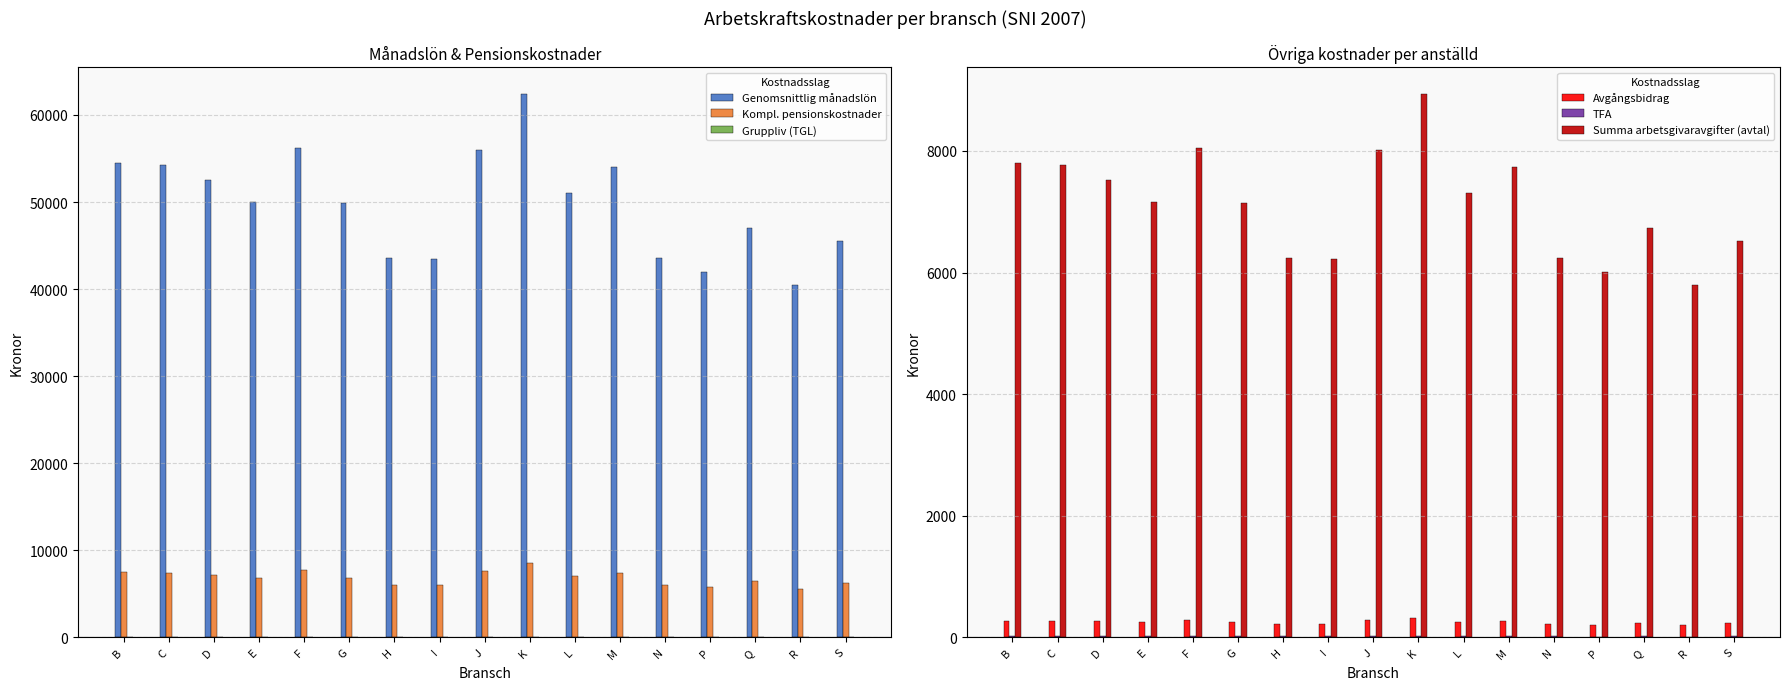

Count the number of categories in the chart.

17